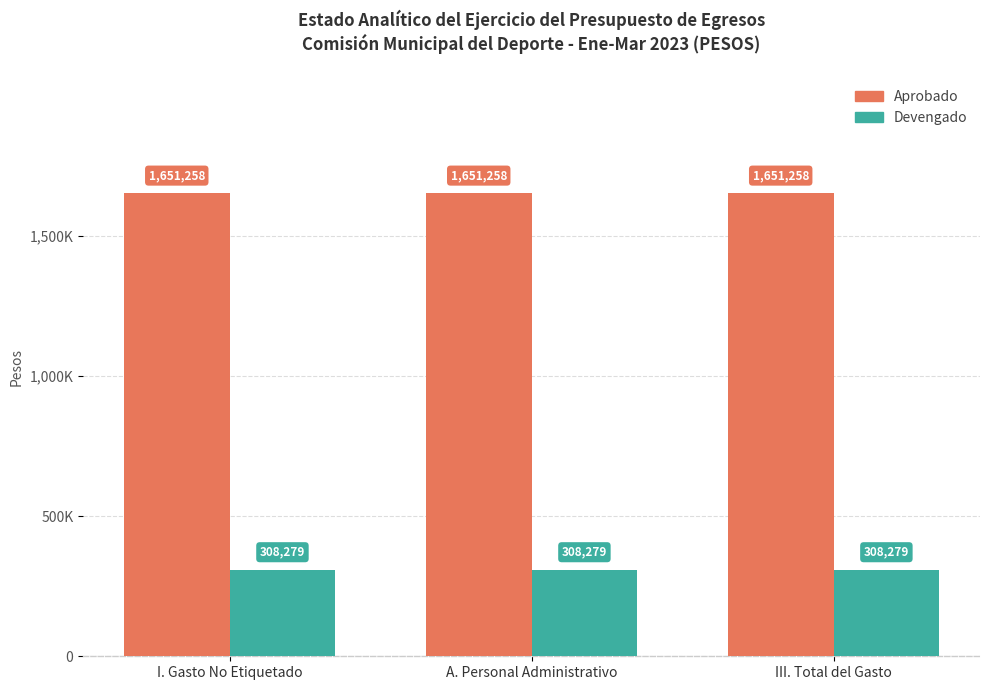

What is the value of the Aprobado bar at the 2nd from the left?

1651258.4